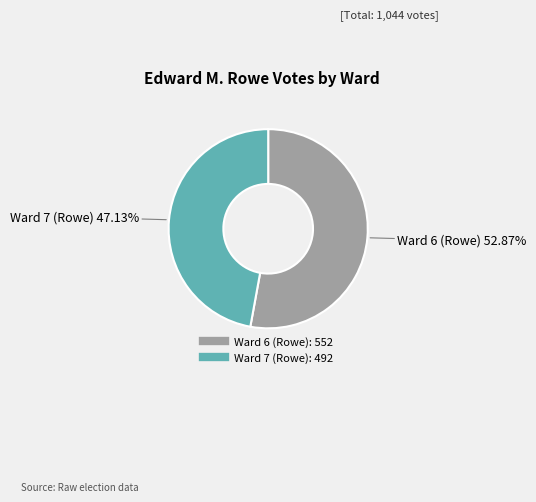

True or false: Ward 7 (Rowe) accounts for 47% of the total.

True